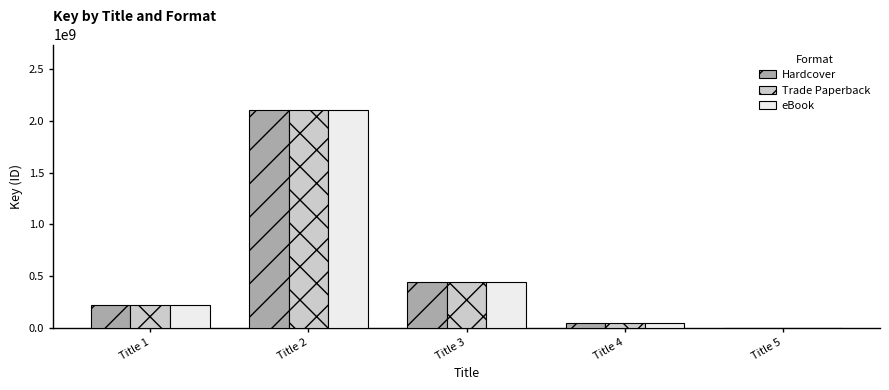

Which label corresponds to the largest value in the chart?

Title 2